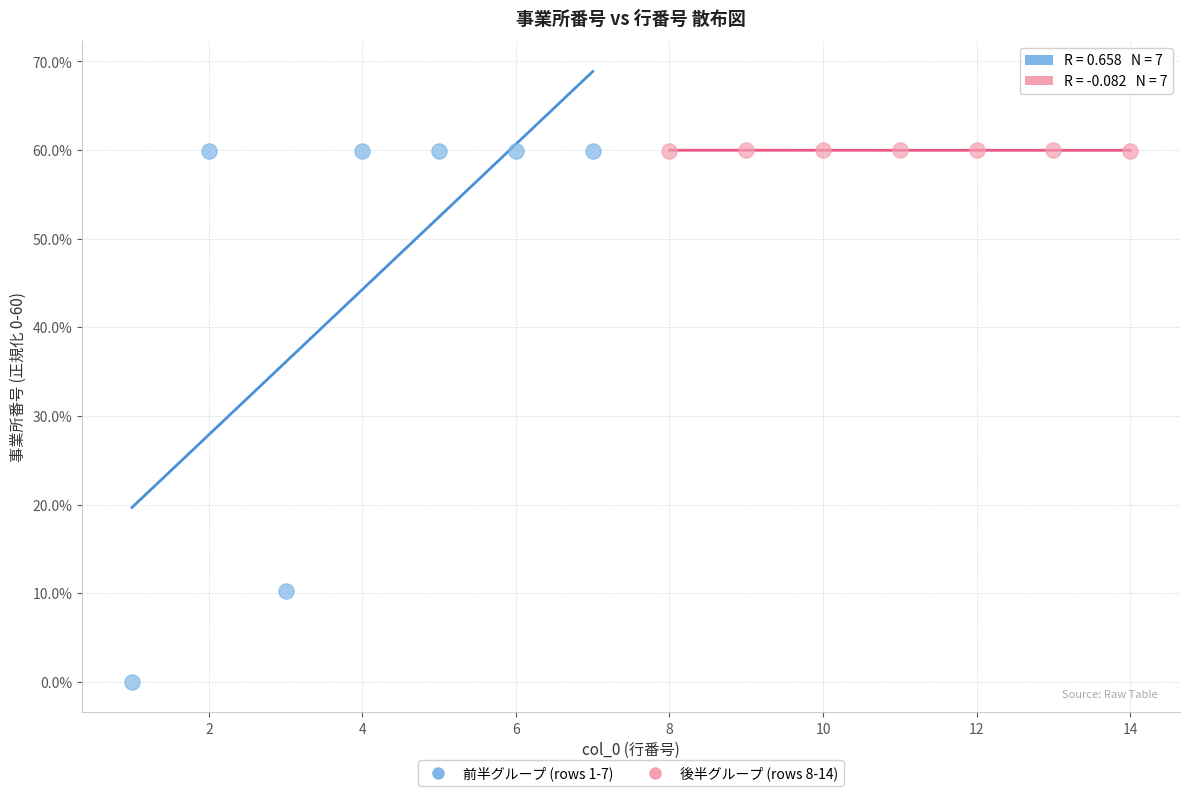

Which series reaches the minimum Y coordinate?

前半グループ (rows 1-7)